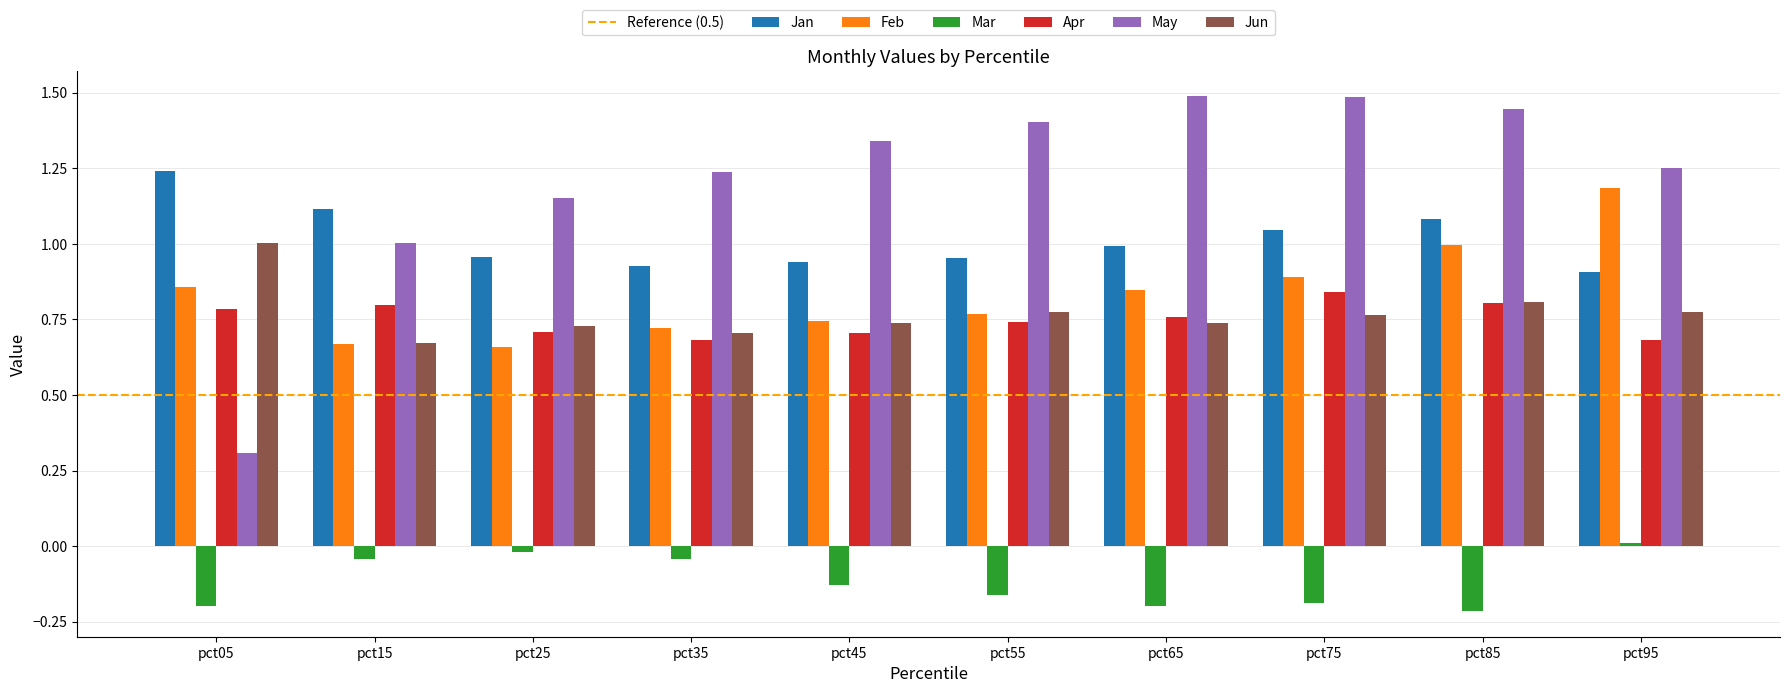

What is the sum of the Mar values at pct55 and pct05?

-0.4